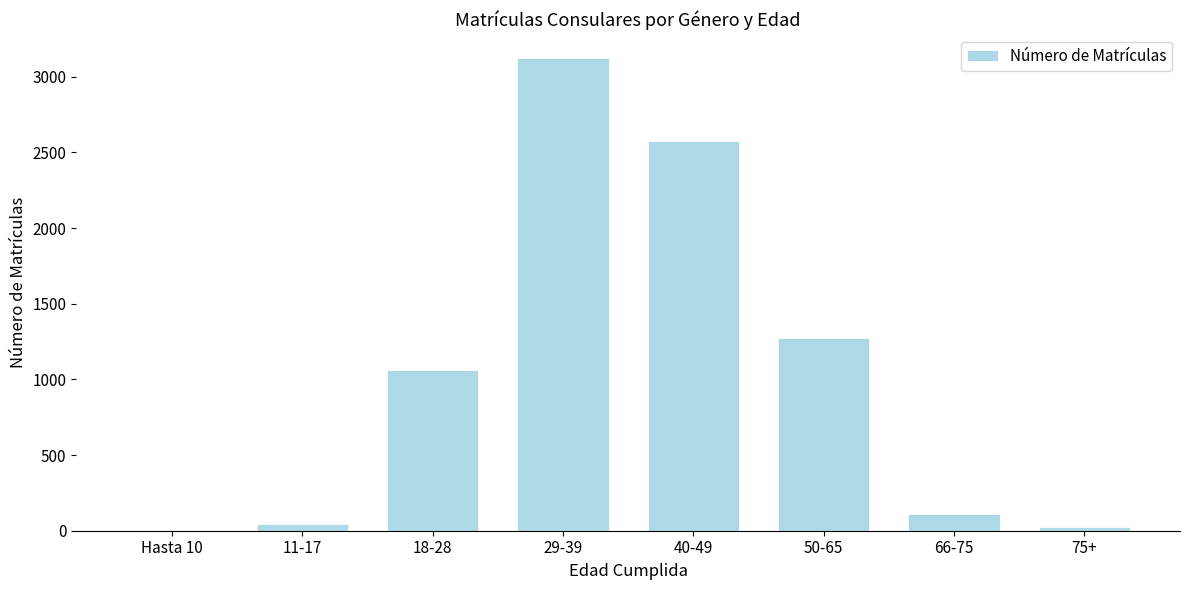

Reading right to left, transcribe all the data shown in this chart.

75+=23	66-75=111	50-65=1271	40-49=2574	29-39=3125	18-28=1062	11-17=46	Hasta 10=2